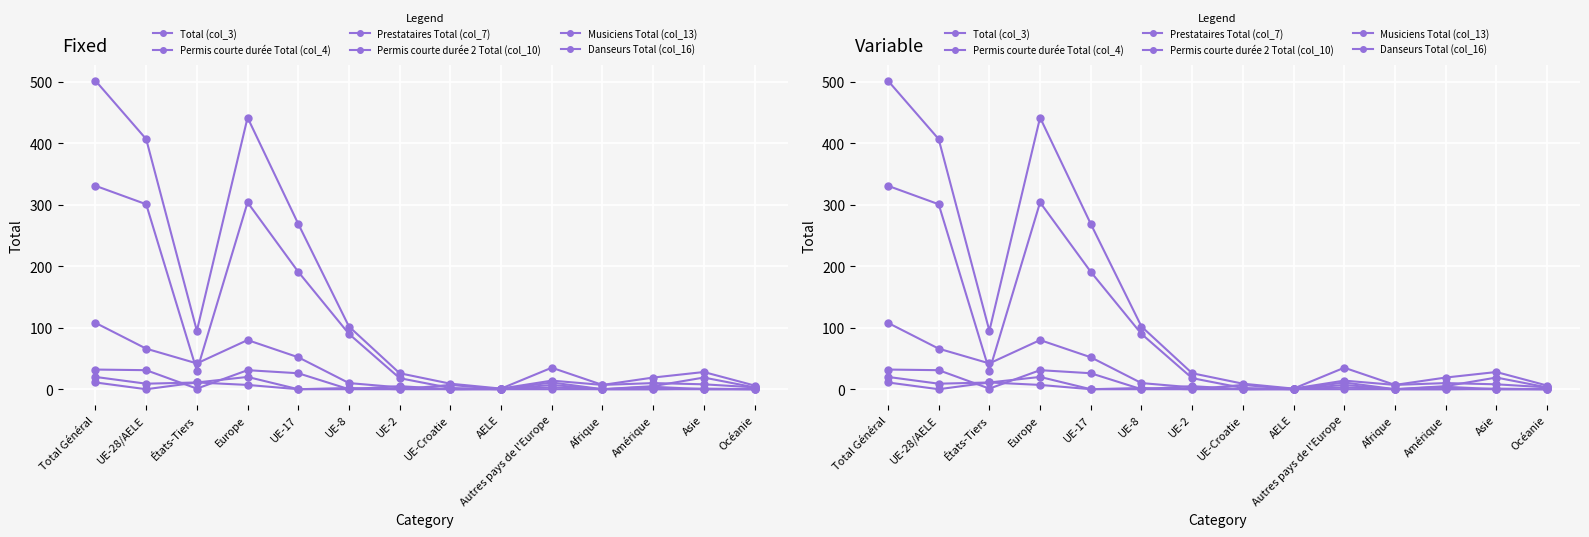

The Musiciens Total (col_13) series shows 0 at UE-2. True or false?

True